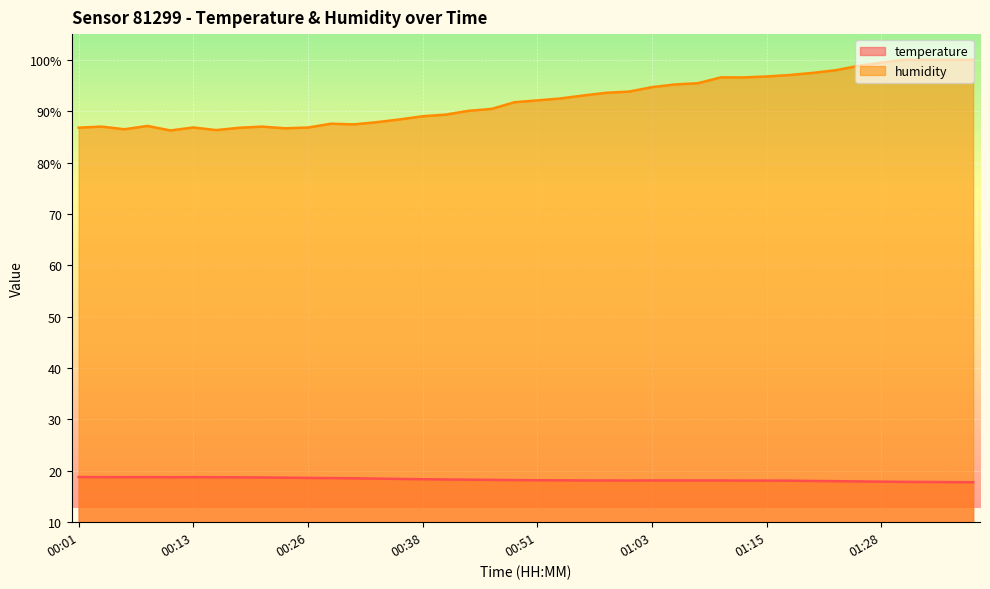

The value of temperature at 00:03 is 4.9. True or false?

False